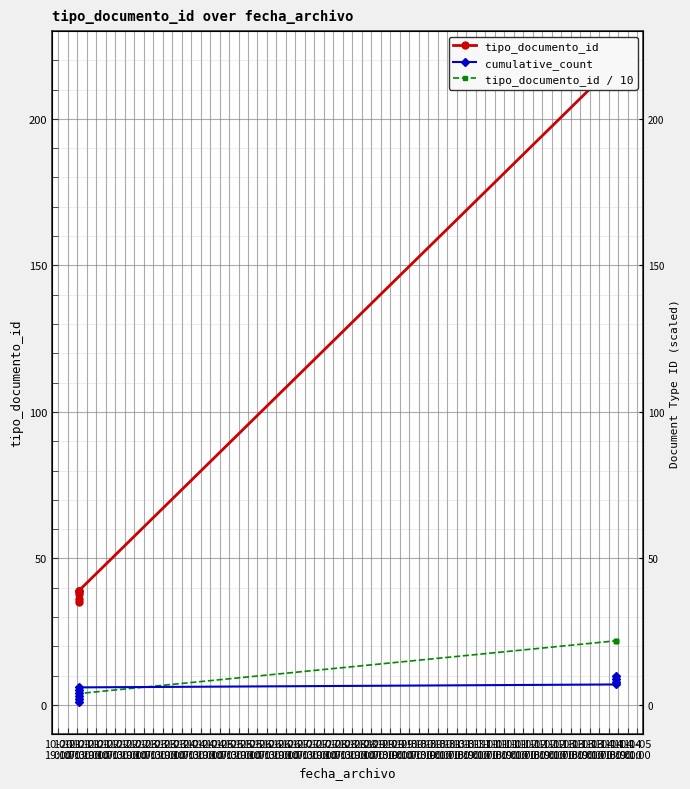

List the labels in order of tipo_documento_id value, smallest first.

10-20
19:00, 10-21
19:00, 10-21
13:00, 10-21
01:00, 10-21
07:00, 10-22
01:00, 10-22
07:00, 10-22
13:00, 10-22
19:00, 10-23
01:00